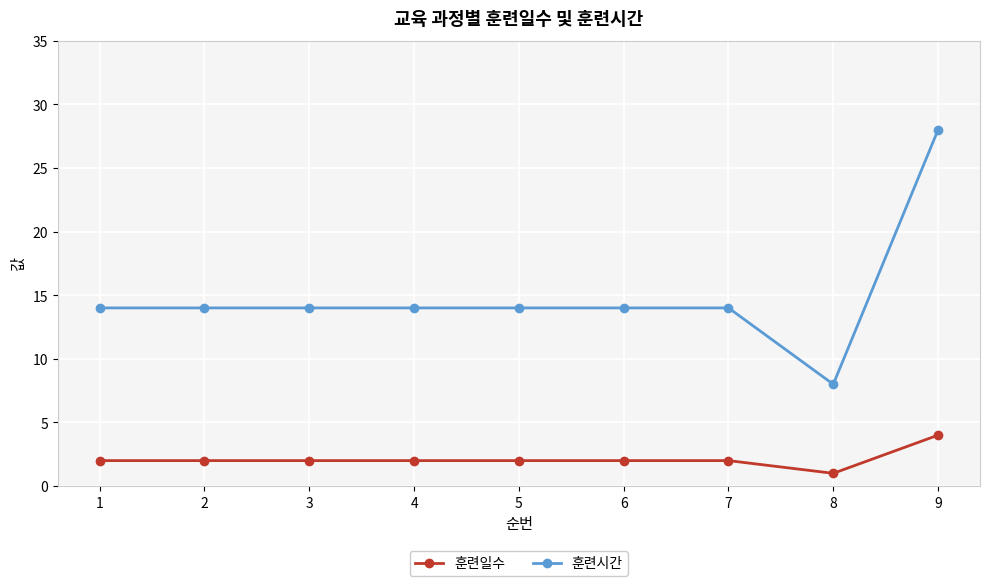

Does the chart have visible grid lines?

Yes